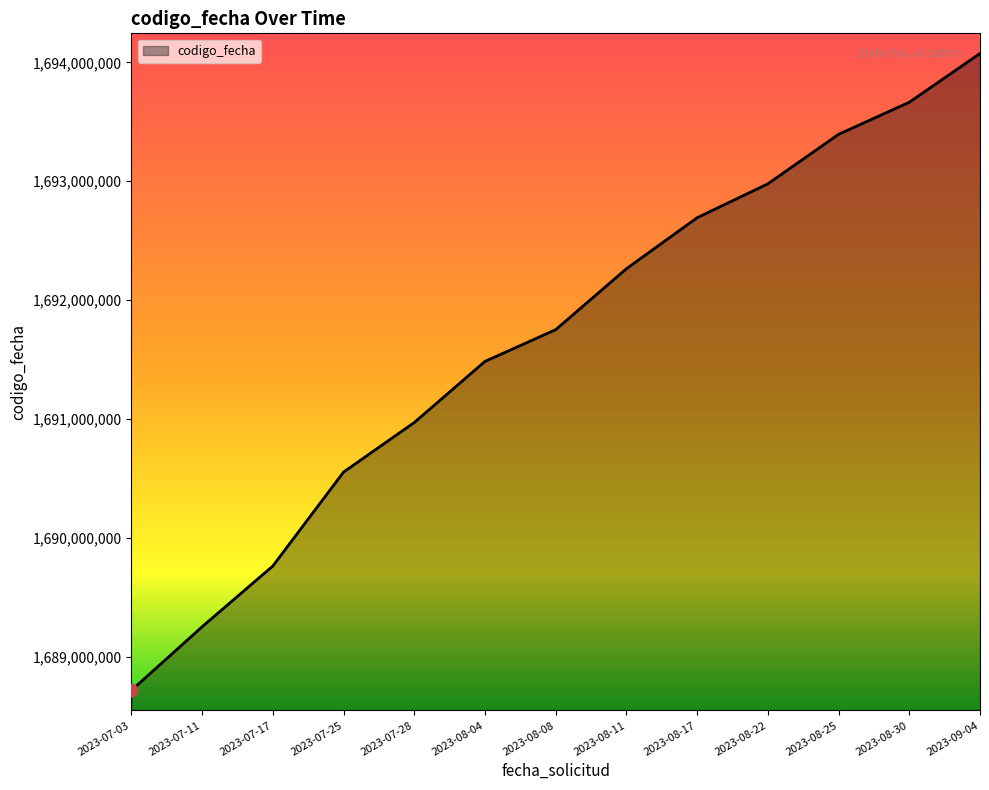

Approximately how many times larger is the value at 2023-08-17 compared to 2023-08-11?

1.0